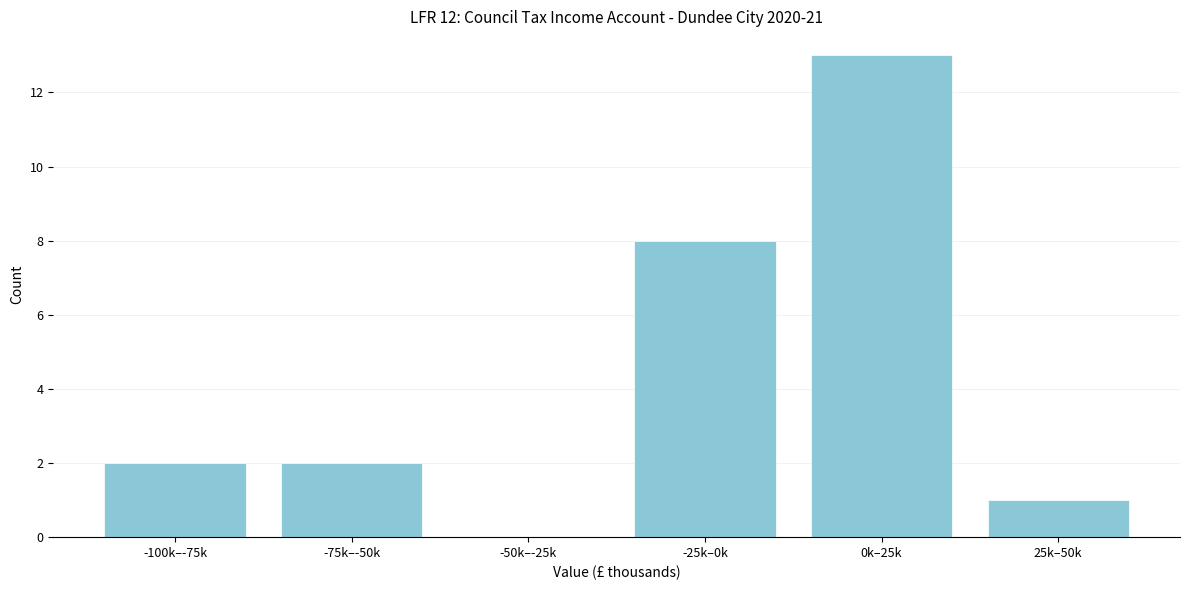

Reading left to right, what are all the values shown in this chart?

-100k–-75k=2	-75k–-50k=2	-50k–-25k=0	-25k–0k=8	0k–25k=13	25k–50k=1